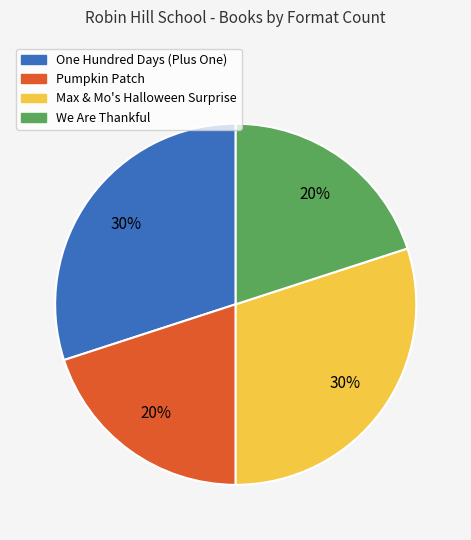

To the nearest percent, what is the difference between the largest and smallest slice percentages?

10%